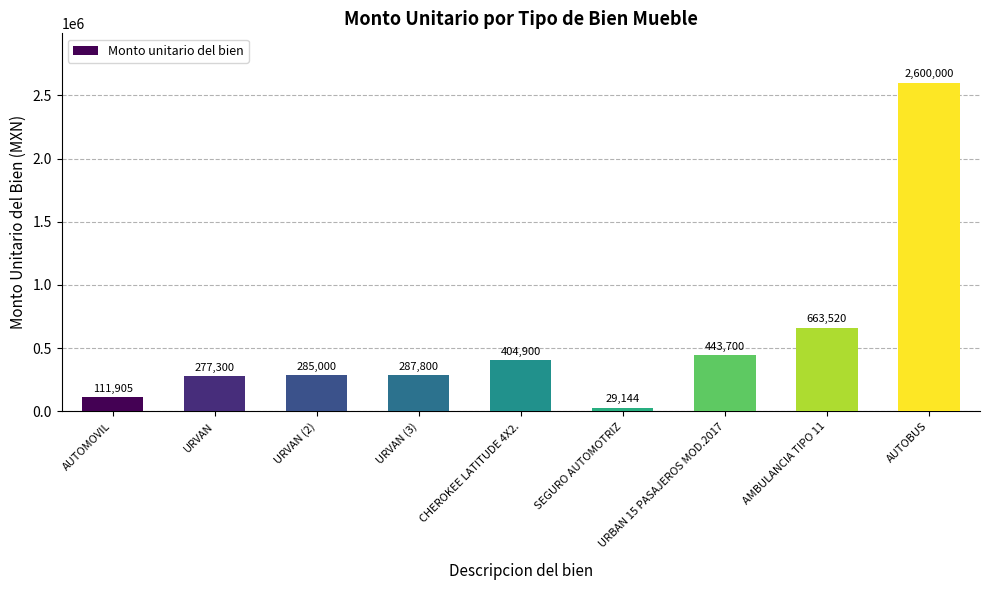

What is the minimum value shown in the chart?

29144.0